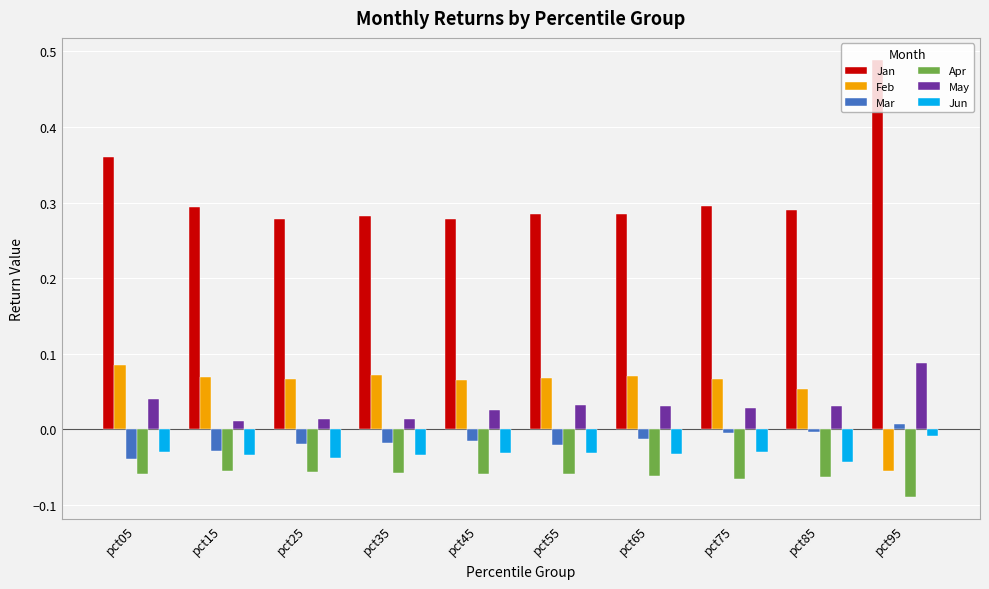

The value of Jun at pct75 is -0.0. True or false?

True